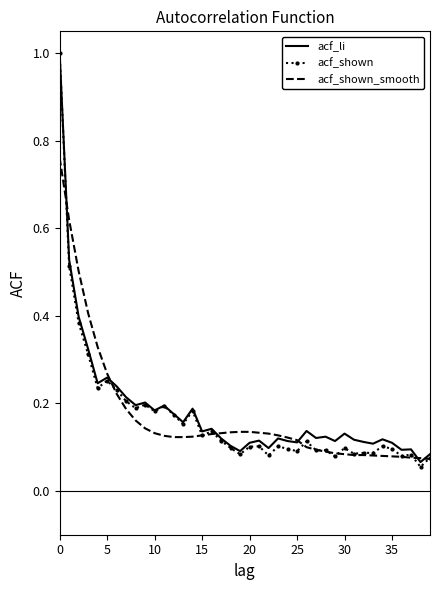

Which series has the largest range (max minus min)?

acf_shown